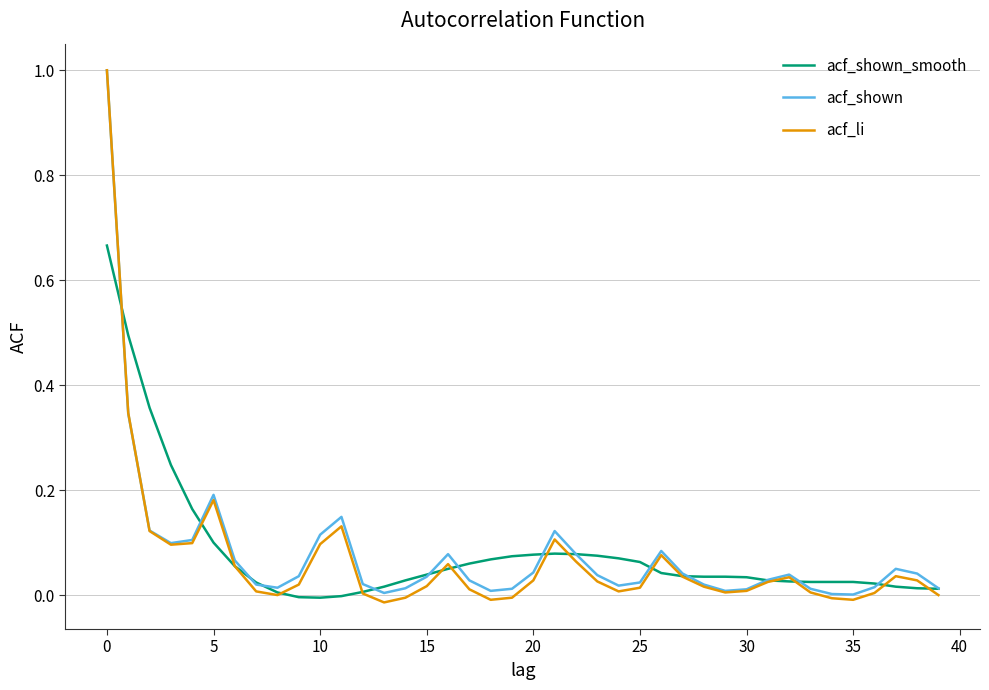

Which series has the largest range (max minus min)?

acf_li